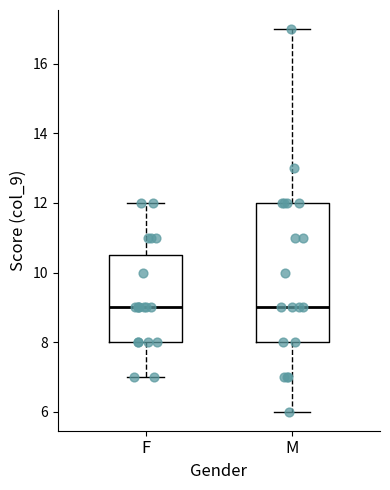

Reading left to right, read every box against the y-axis: the position of its median line, the range the box covers, and the ends of its whiskers. The values are not printed on the chart, so give them approximately, as read against the axis.

F: median 9.0, box 8.0 to 10.6, whiskers 7.0 to 12.0
M: median 9.0, box 8.0 to 12.0, whiskers 6.0 to 17.0